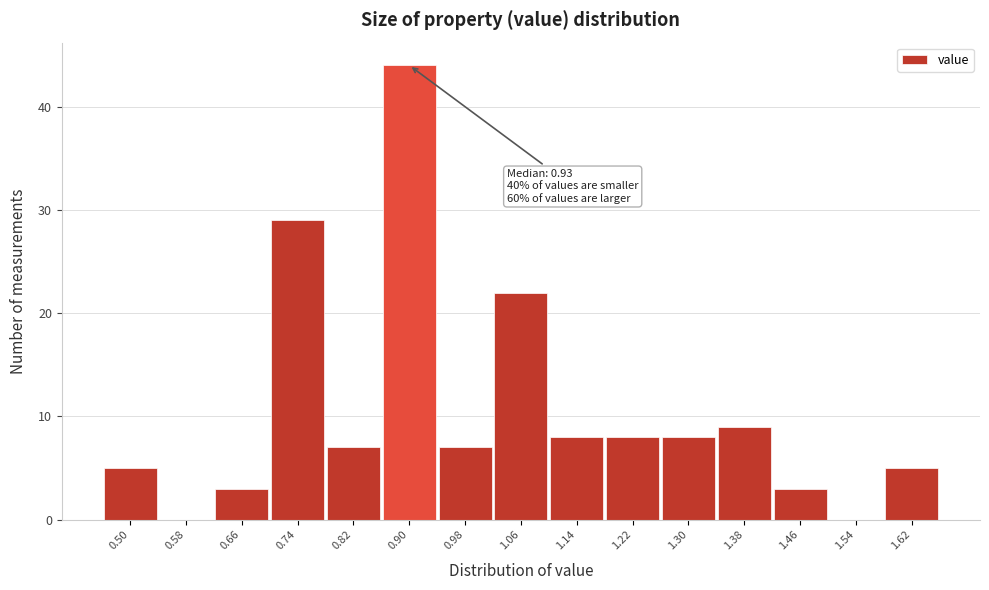

Reading left to right, list all the values displayed in this chart.

0.50=5	0.58=0	0.66=3	0.74=29	0.82=7	0.90=44	0.98=7	1.06=22	1.14=8	1.22=8	1.30=8	1.38=9	1.46=3	1.54=0	1.62=5